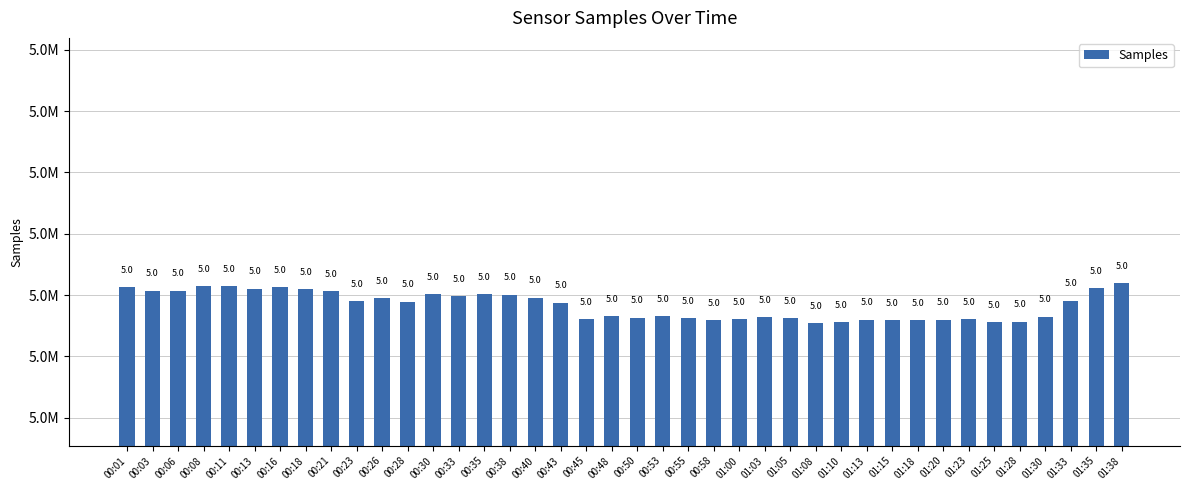

Are the bars horizontal?

No